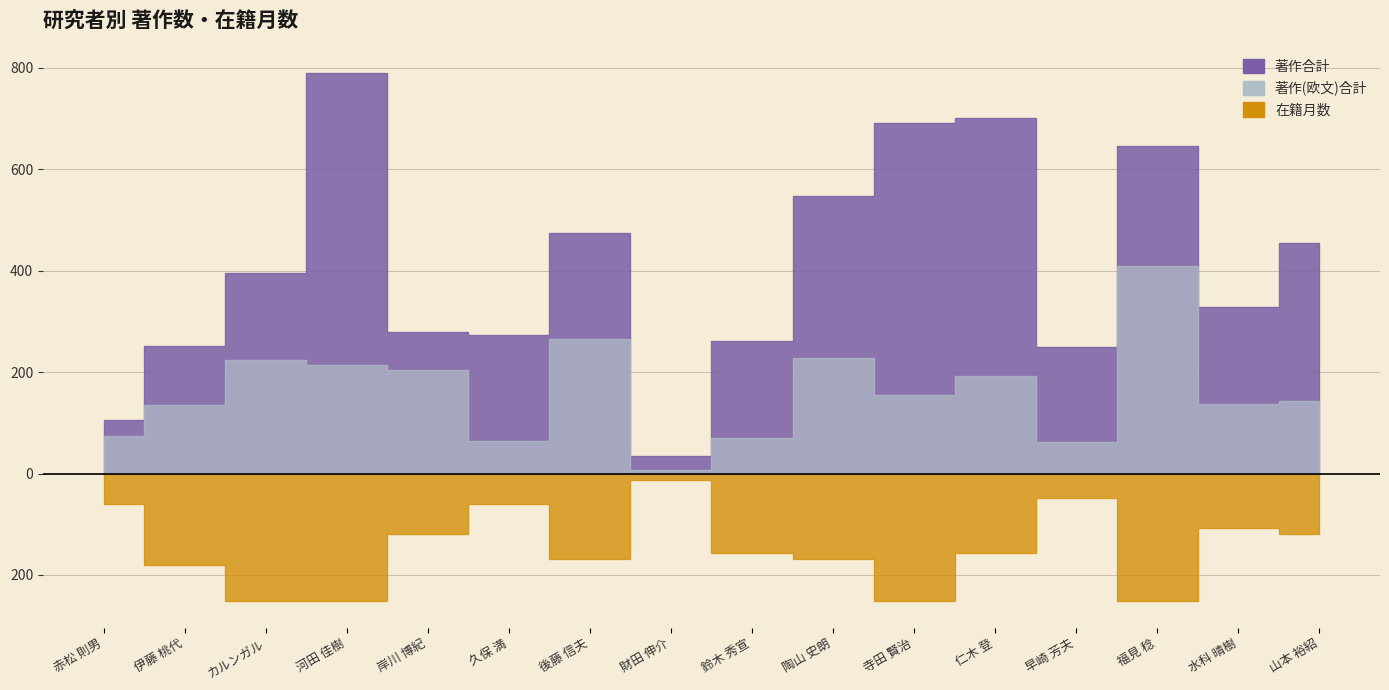

At which label does 著作合計 reach its peak?

河田 佳樹